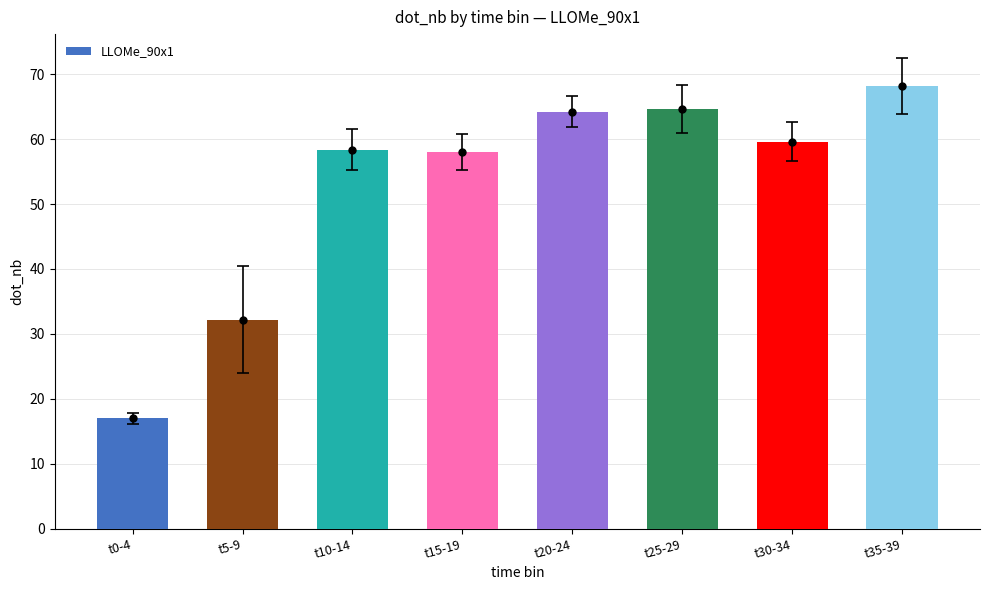

What is the change in value from t0-4 to t35-39?

+51.2